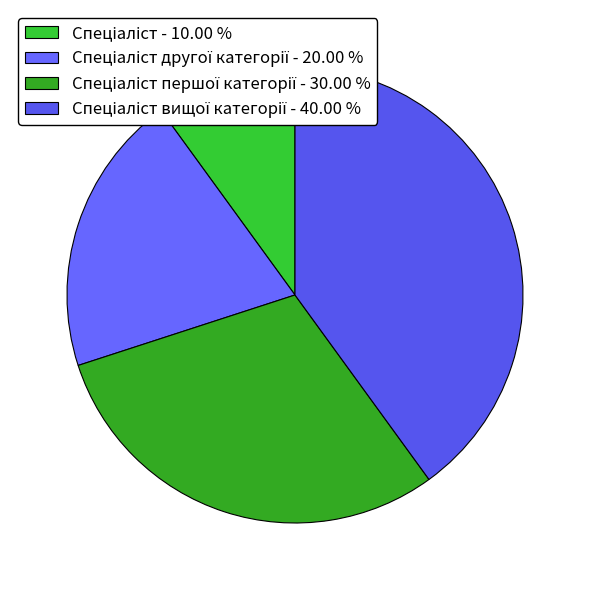

Is there any slice that represents more than half of the pie?

No